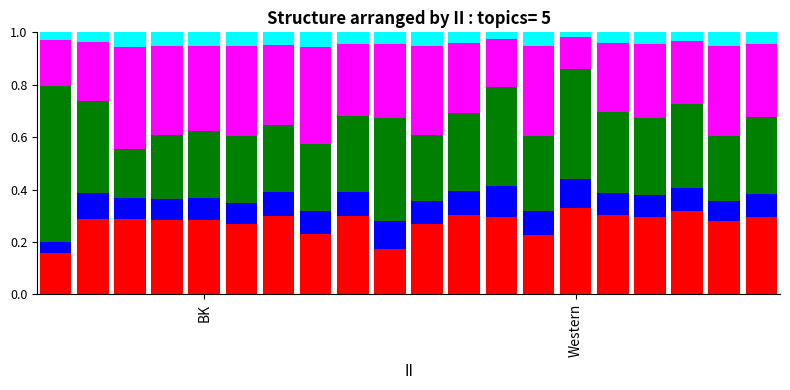

Are the bars horizontal?

No